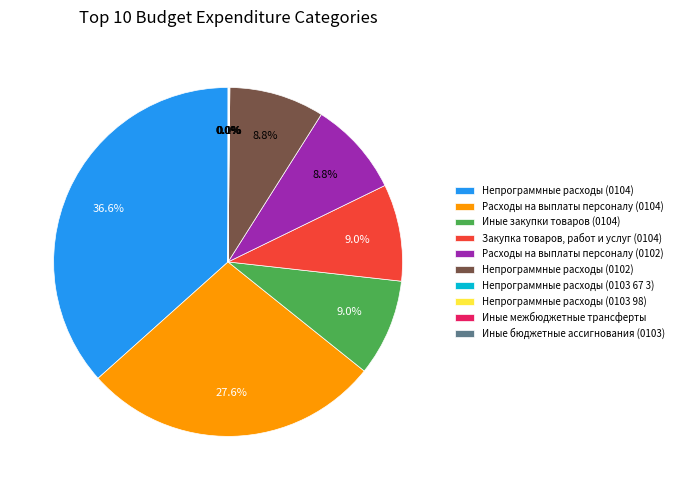

Is it true that Расходы на выплаты персоналу (0104) is 47% of the pie?

False